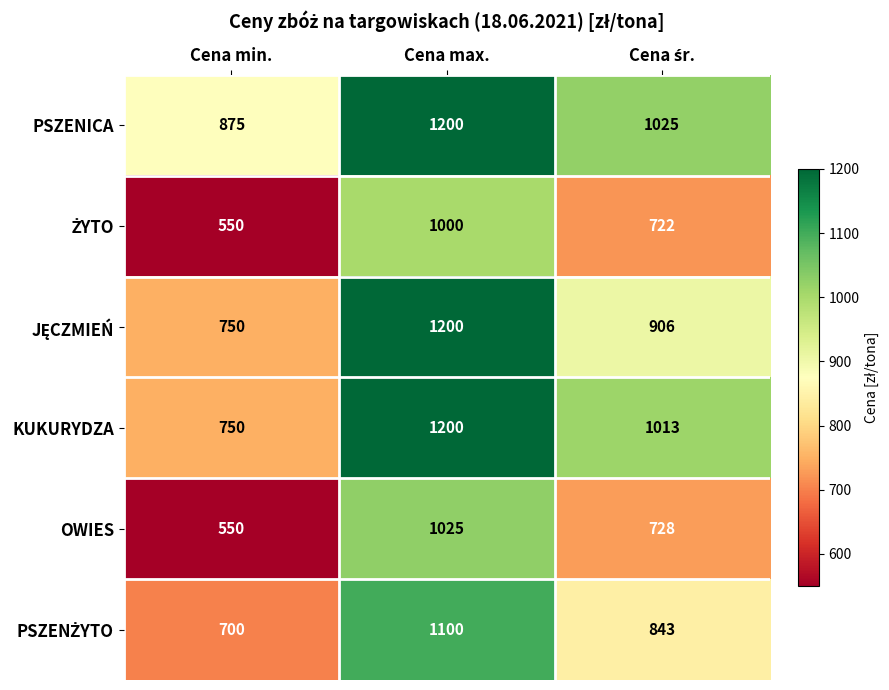

What is the total value across all series at Cena max.?

6725